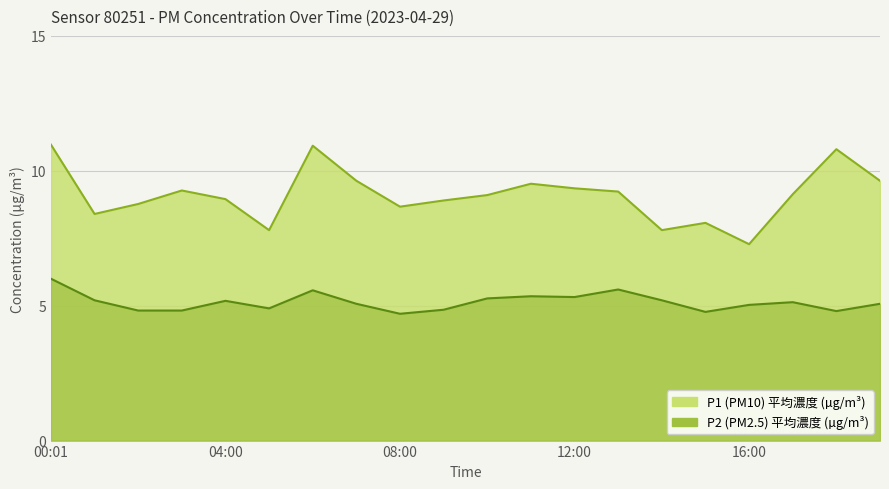

What is the difference between the P2 values at 10:00 and 14:00?

0.1